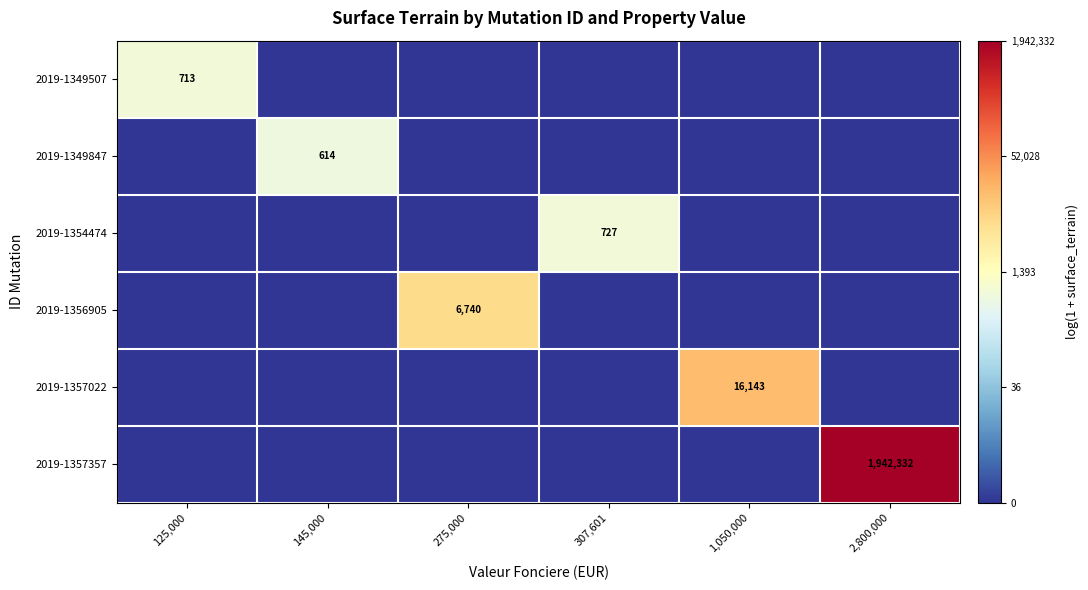

The value of 2019-1354474 at 307,601 is 727. True or false?

True